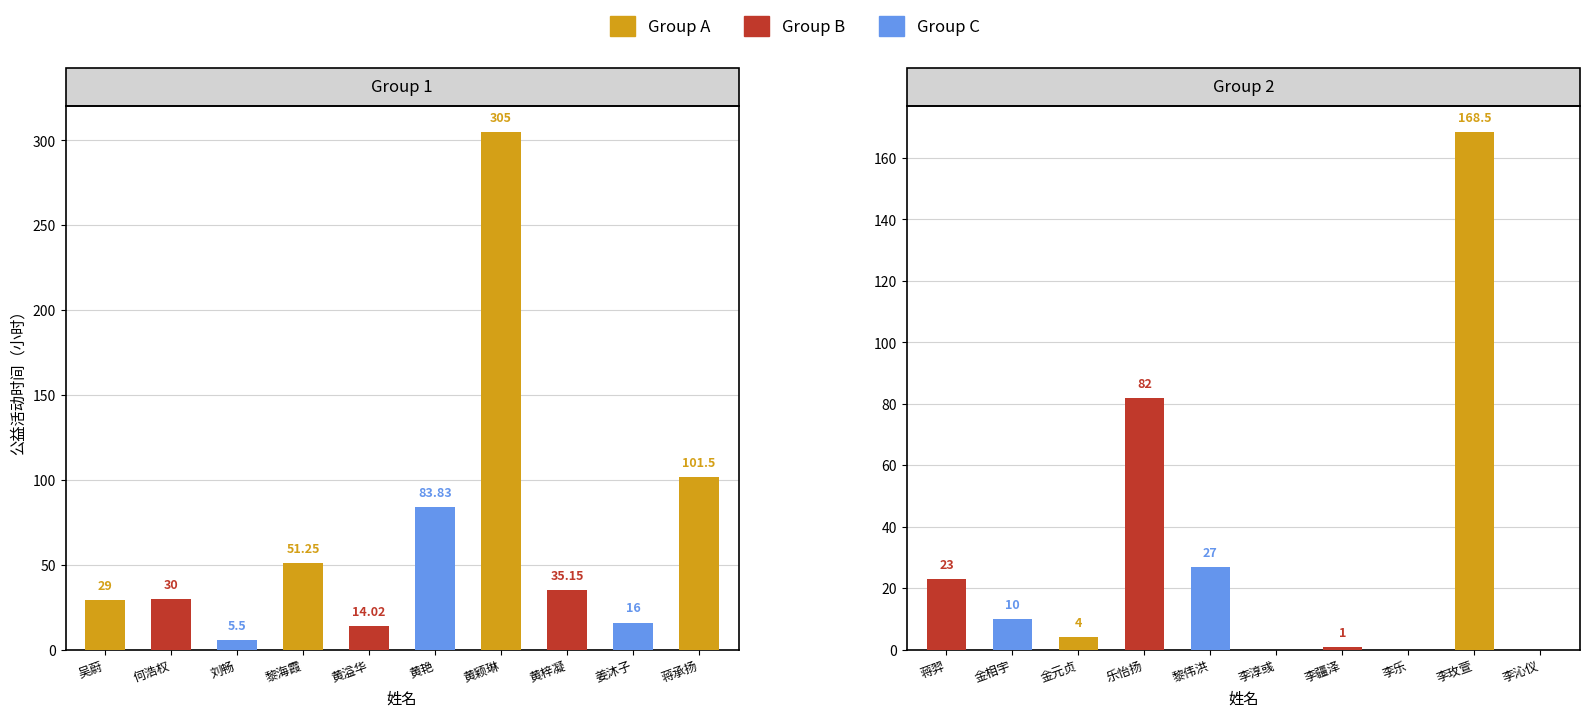

What is the sum of the values at 黄艳 and 黄颖琳?

388.8